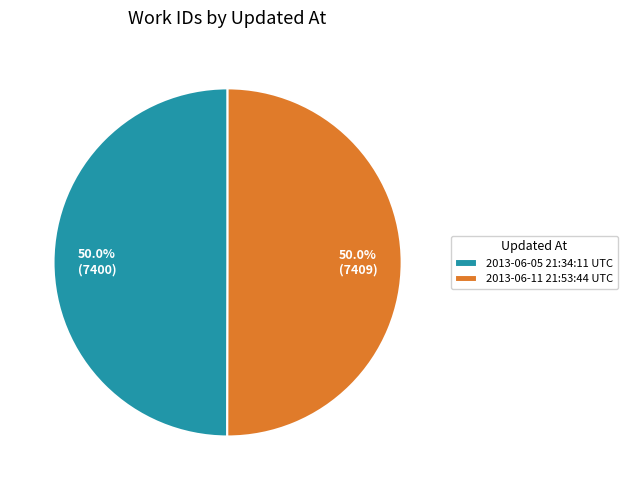

How many segments does this pie chart have?

2